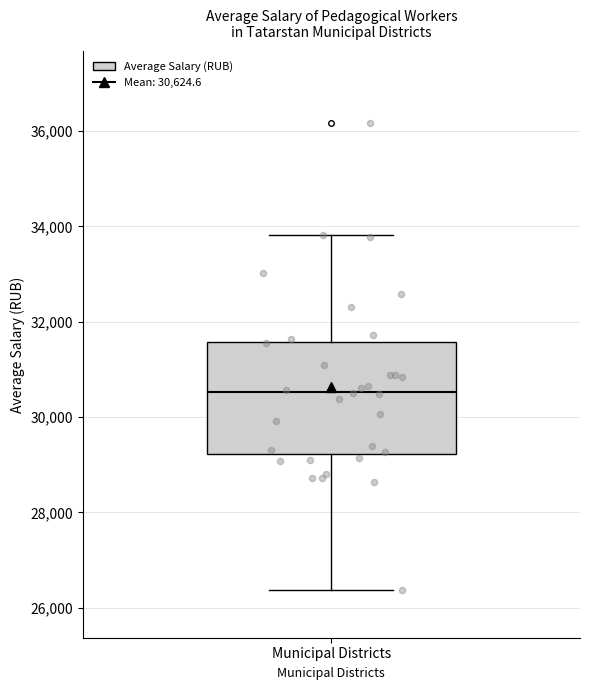

Where does the median line of the box for Municipal Districts sit on the y-axis? The values are not printed on the chart, so give them approximately, as read against the axis.

30600